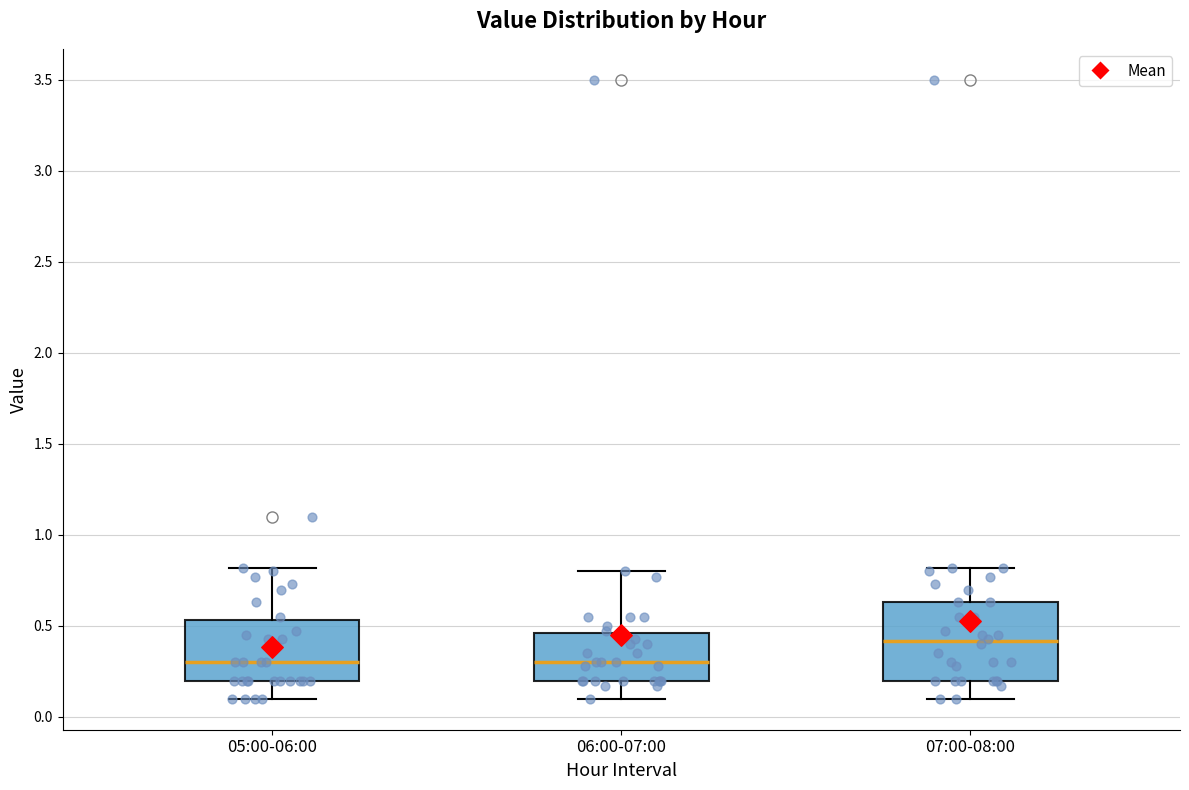

Reading left to right, transcribe this box plot: for each box, give where its median line is, the range the box spans, and where its two whiskers end, as read against the y-axis. The values are not printed on the chart, so give them approximately, as read against the axis.

05:00-06:00: median 0.30, box 0.20 to 0.55, whiskers 0.10 to 0.80
06:00-07:00: median 0.30, box 0.20 to 0.45, whiskers 0.10 to 0.80
07:00-08:00: median 0.40, box 0.20 to 0.65, whiskers 0.10 to 0.80